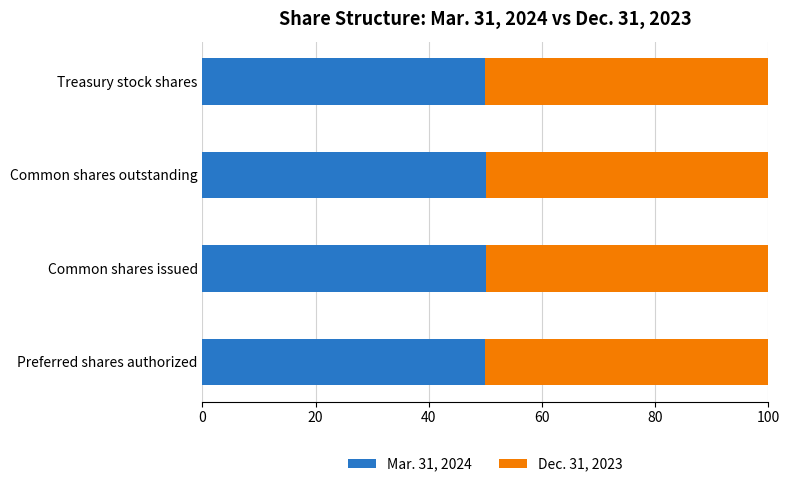

What is the minimum value for Mar. 31, 2024?

50.0